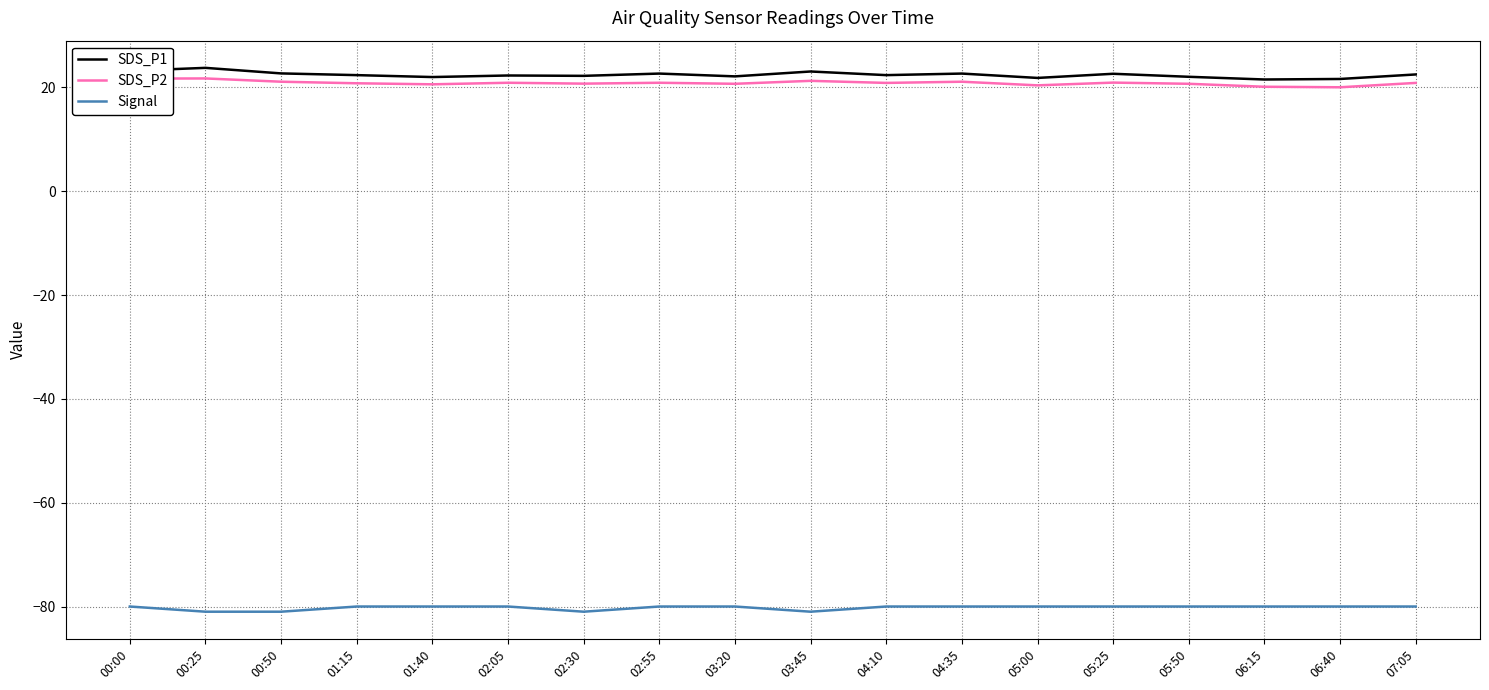

What is the minimum value shown in the chart?

-81.0